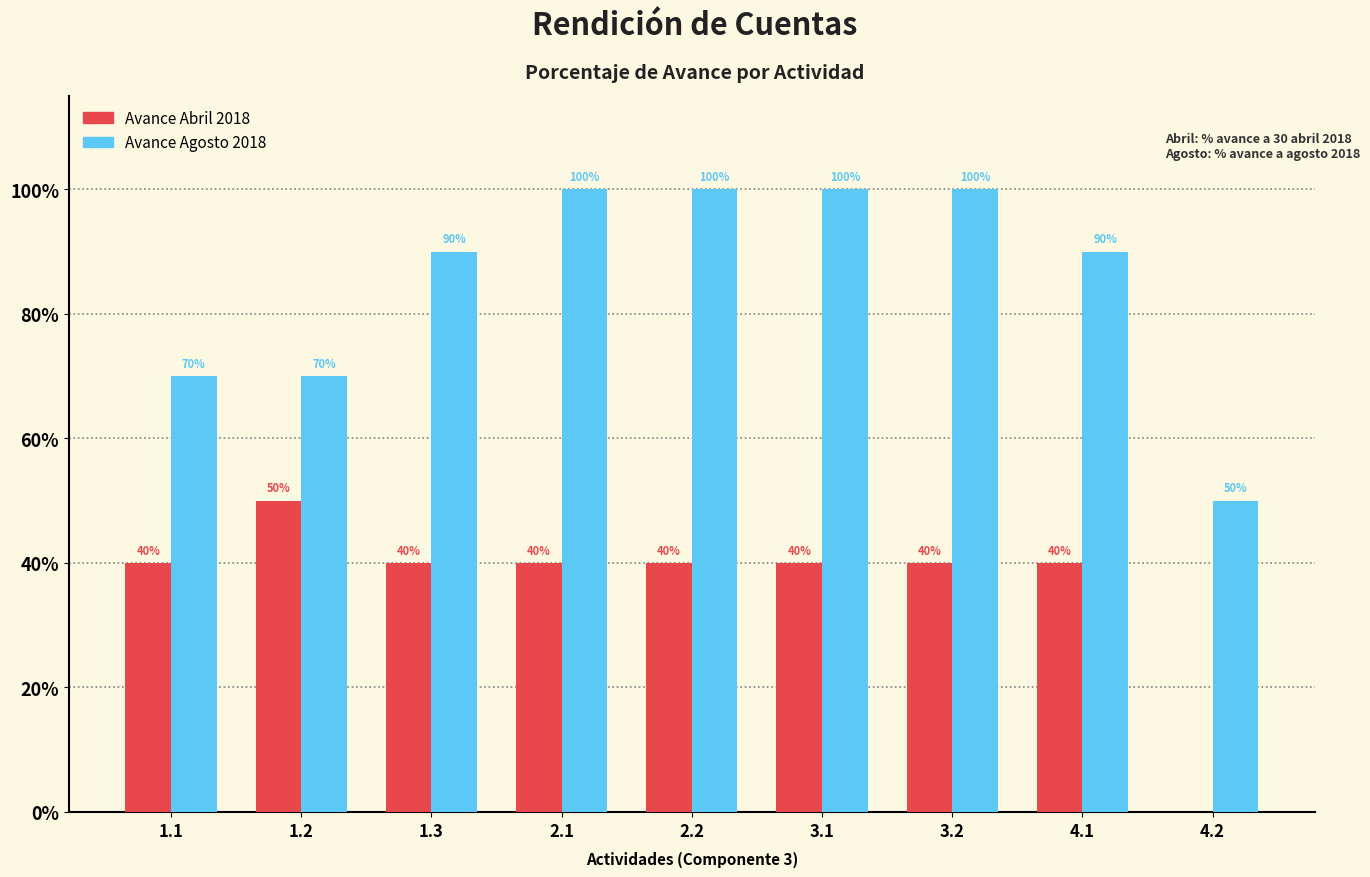

Reading left to right, list all the values displayed in this chart.

Avance Abril 2018: 1.1=0.4	1.2=0.5	1.3=0.4	2.1=0.4	2.2=0.4	3.1=0.4	3.2=0.4	4.1=0.4	4.2=0.0
Avance Agosto 2018: 1.1=0.7	1.2=0.7	1.3=0.9	2.1=1.0	2.2=1.0	3.1=1.0	3.2=1.0	4.1=0.9	4.2=0.5